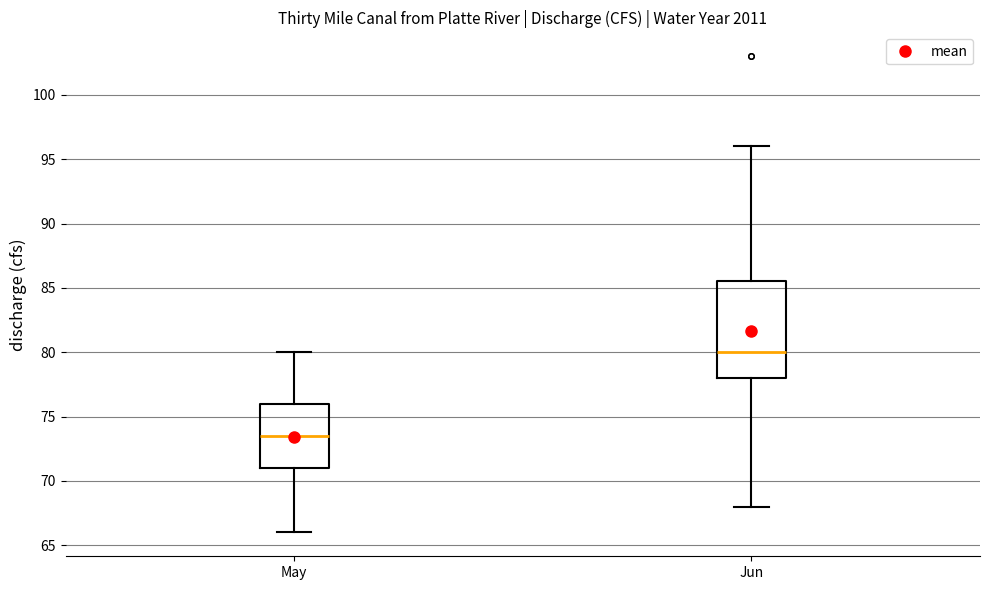

Reading left to right, read every box against the y-axis: the position of its median line, the range the box covers, and the ends of its whiskers. The values are not printed on the chart, so give them approximately, as read against the axis.

May: median 73.5, box 71.0 to 76.0, whiskers 66.0 to 80.0
Jun: median 80.0, box 78.0 to 85.5, whiskers 68.0 to 96.0